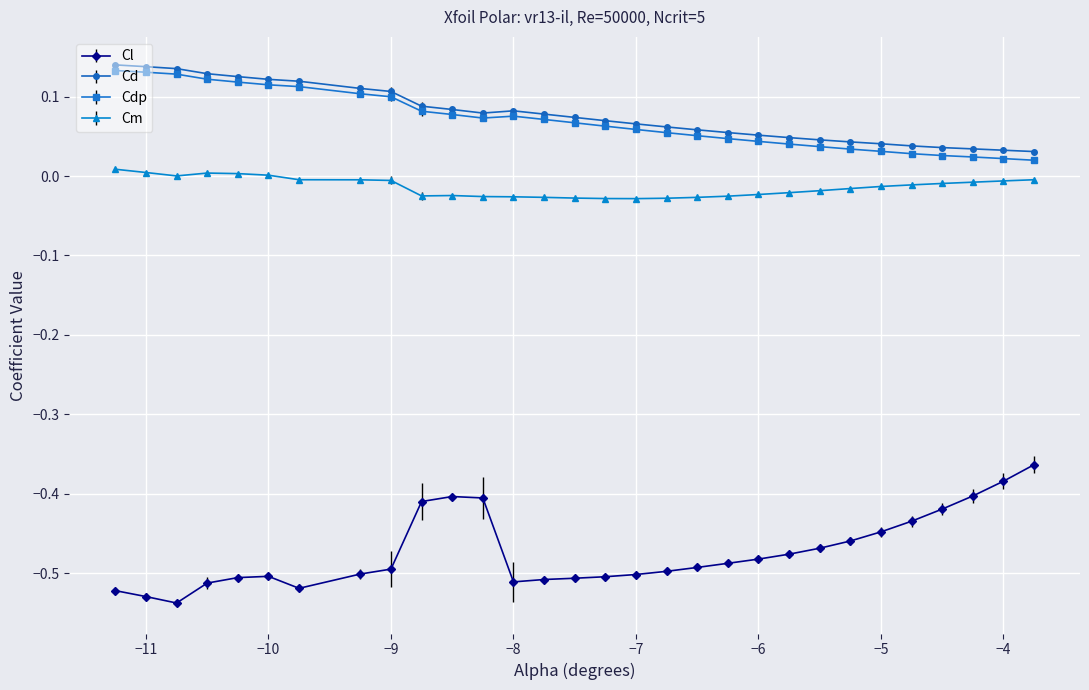

Which series has the widest spread of values?

Cl